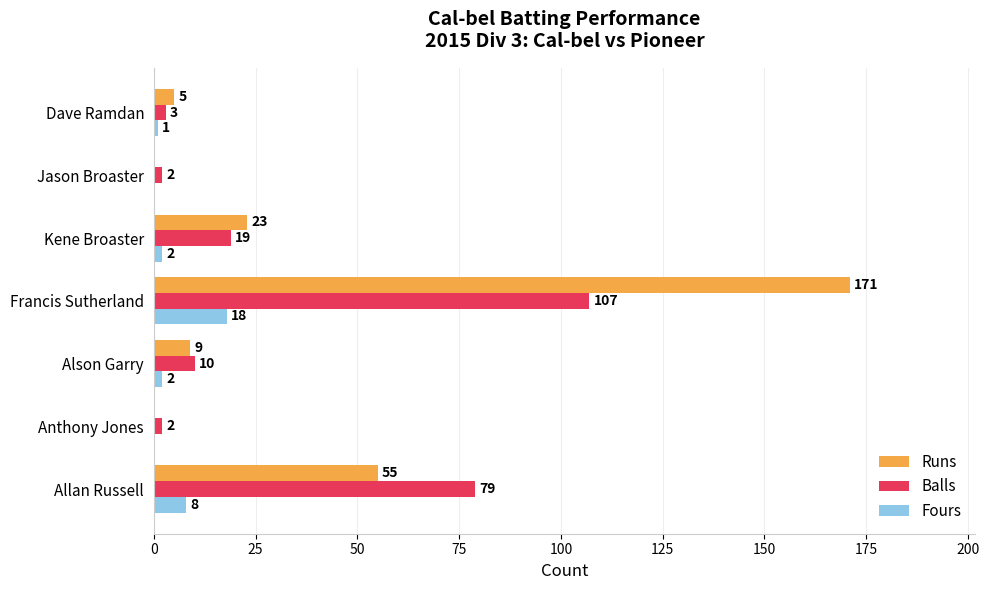

At which label is Balls closest to 54?

Allan Russell